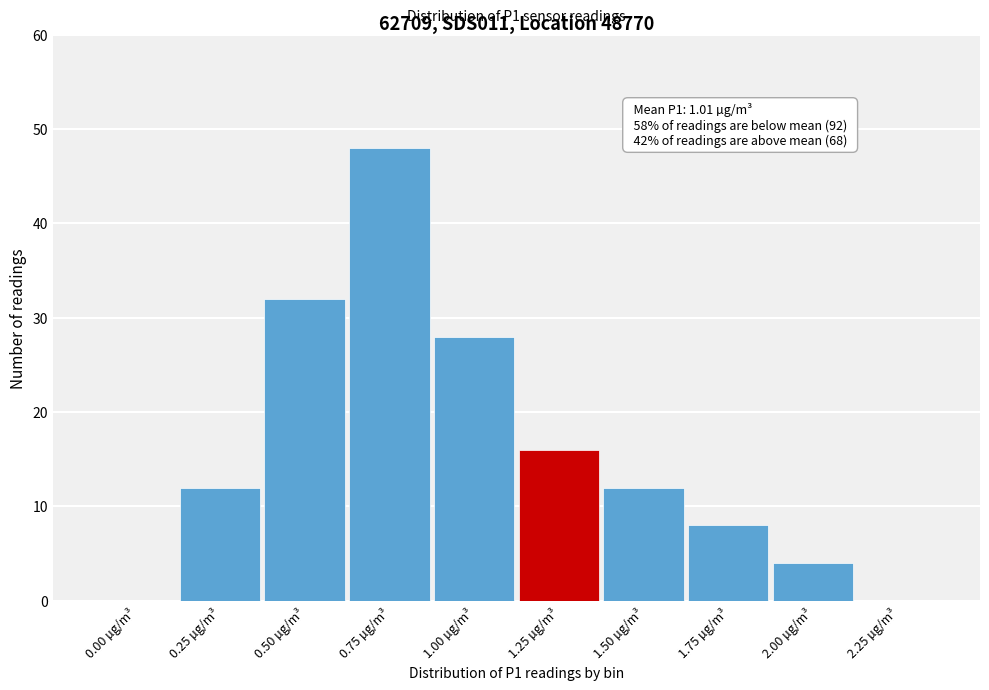

Reading left to right, transcribe all the data shown in this chart.

0.00 µg/m³=0	0.25 µg/m³=12	0.50 µg/m³=32	0.75 µg/m³=48	1.00 µg/m³=28	1.25 µg/m³=16	1.50 µg/m³=12	1.75 µg/m³=8	2.00 µg/m³=4	2.25 µg/m³=0